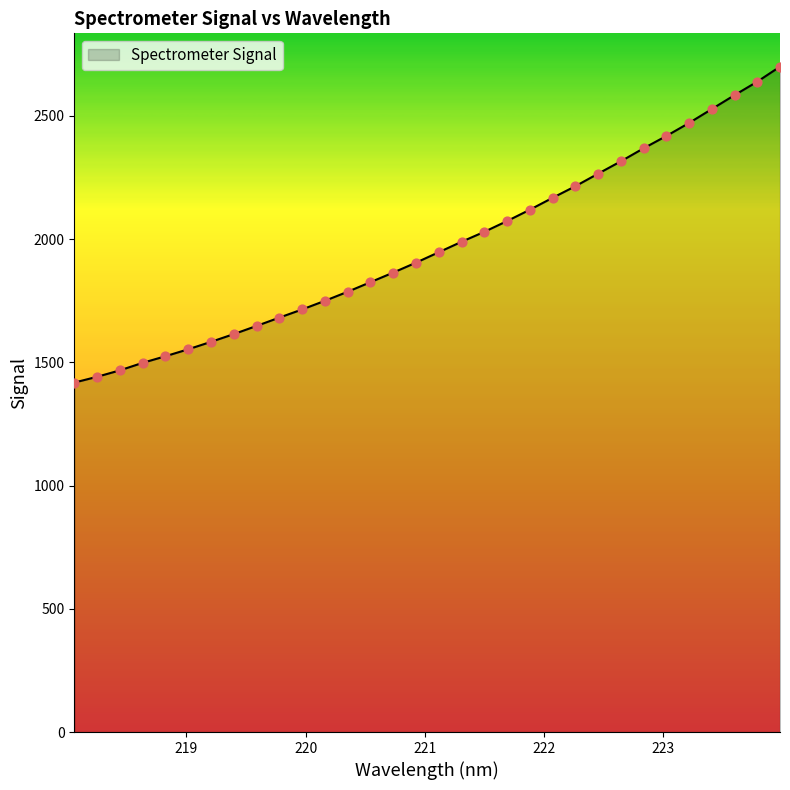

What is the minimum value shown in the chart?

1417.8